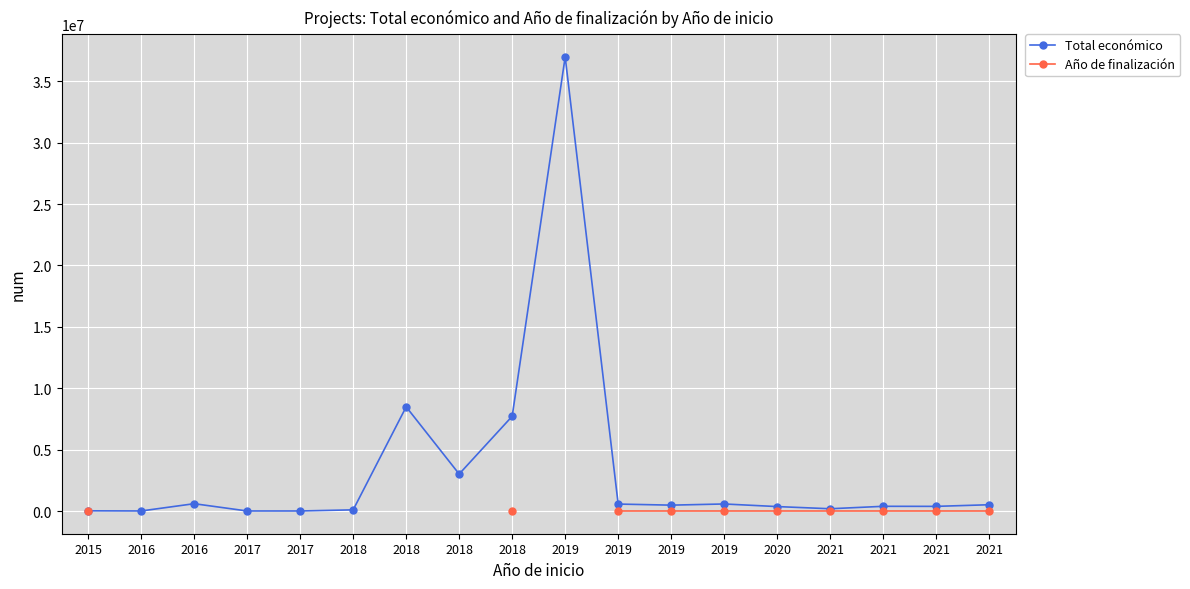

Which category has the highest value in the Año de finalización series?

2021